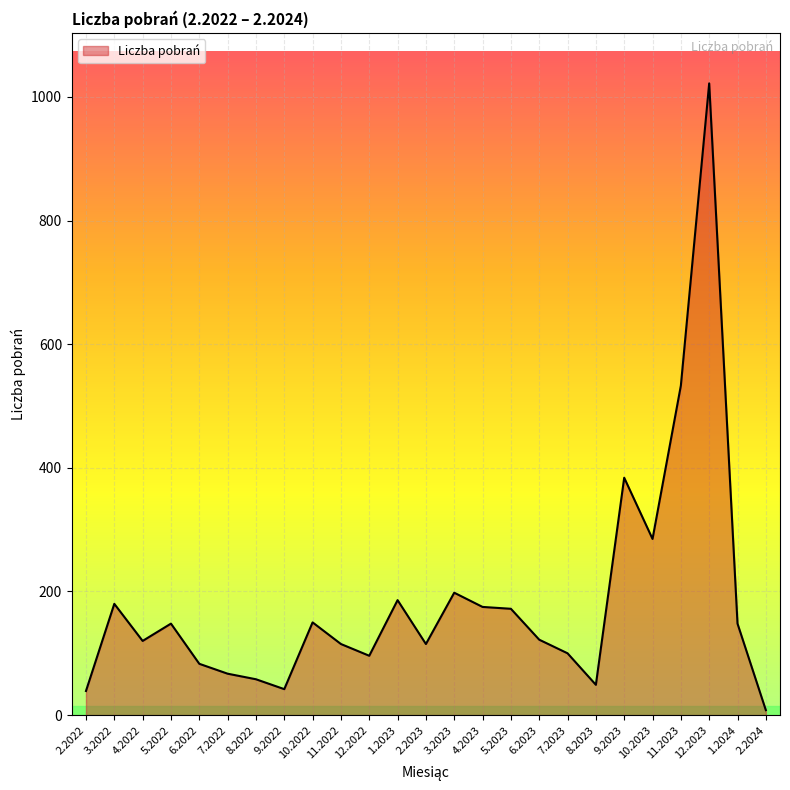

Is it true that the value at 1.2023 is 186?

True